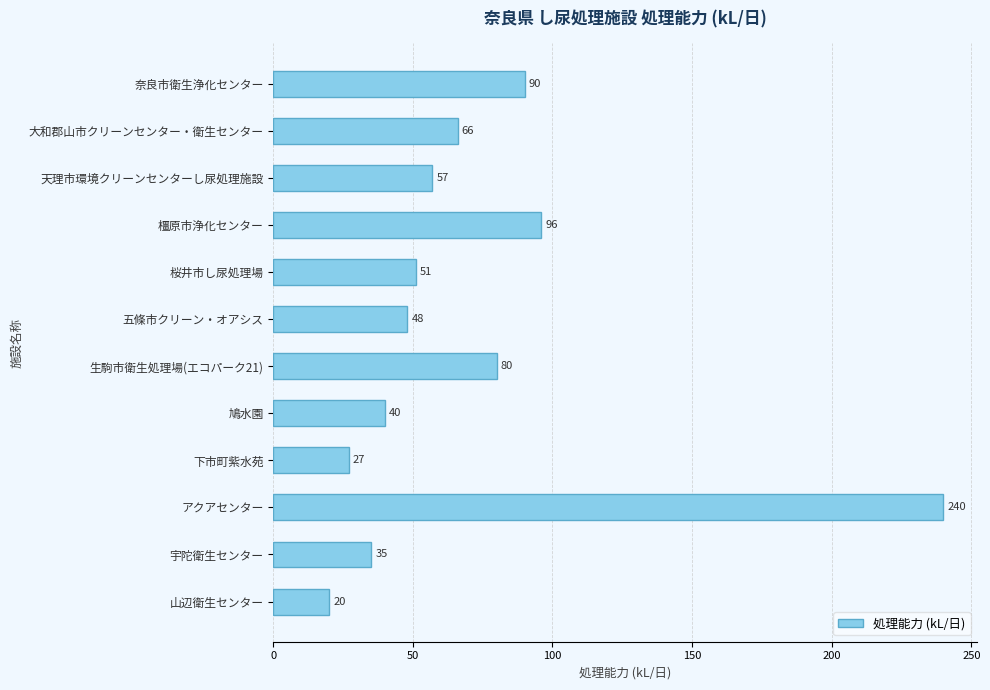

Reading top to bottom, extract all data points from this chart.

奈良市衛生浄化センター=90	大和郡山市クリーンセンター・衛生センター=66	天理市環境クリーンセンターし尿処理施設=57	橿原市浄化センター=96	桜井市し尿処理場=51	五條市クリーン・オアシス=48	生駒市衛生処理場(エコパーク21)=80	鳩水園=40	下市町紫水苑=27	アクアセンター=240	宇陀衛生センター=35	山辺衛生センター=20